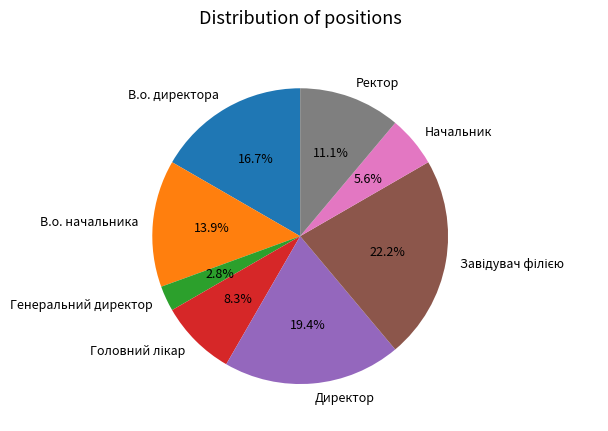

Is there any slice that represents more than half of the pie?

No